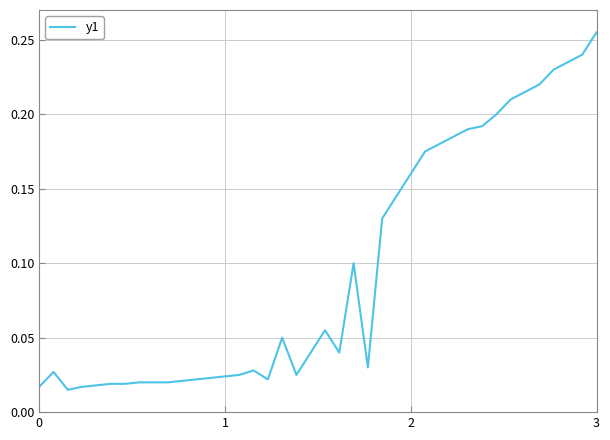

Does the chart have visible grid lines?

Yes